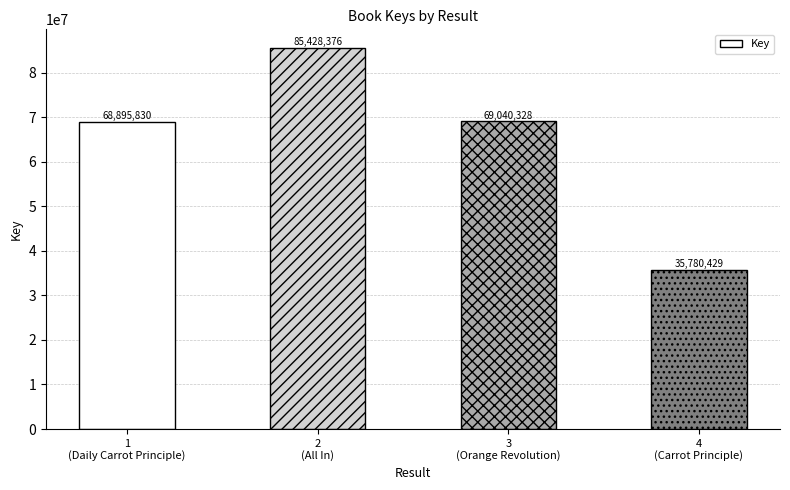

Which label corresponds to the smallest value in the chart?

4
(Carrot Principle)